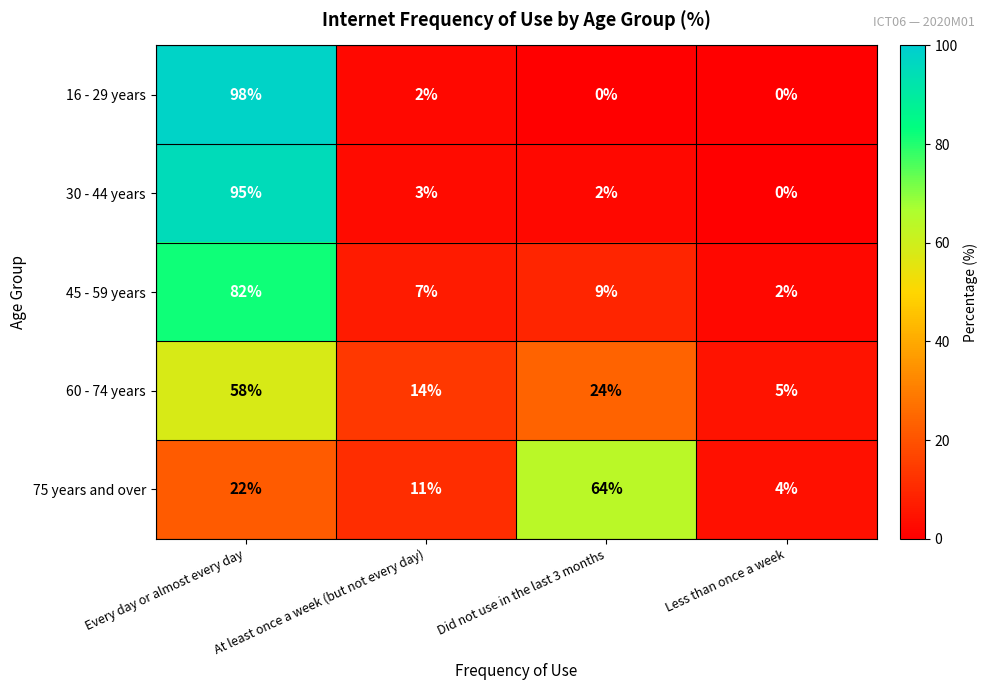

What is the difference between the second highest and second lowest values in the 60 - 74 years series?

10